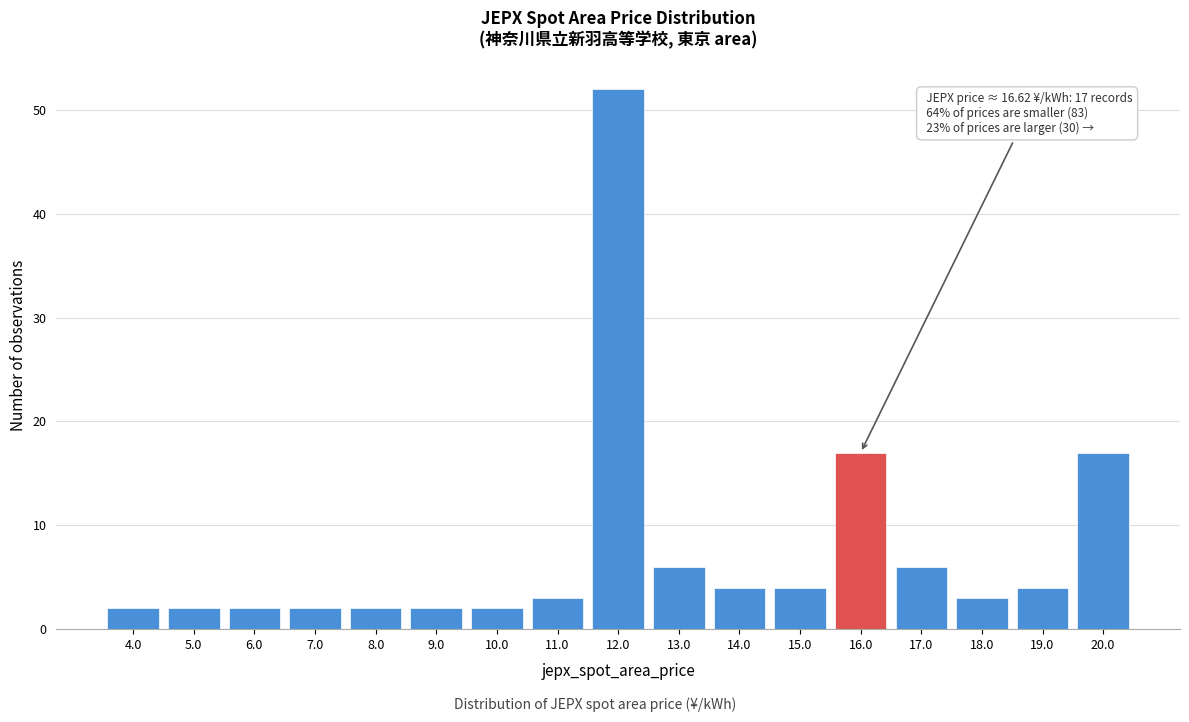

Reading left to right, extract all data points from this chart.

2	2	2	2	2	2	2	3	52	6	4	4	17	6	3	4	17